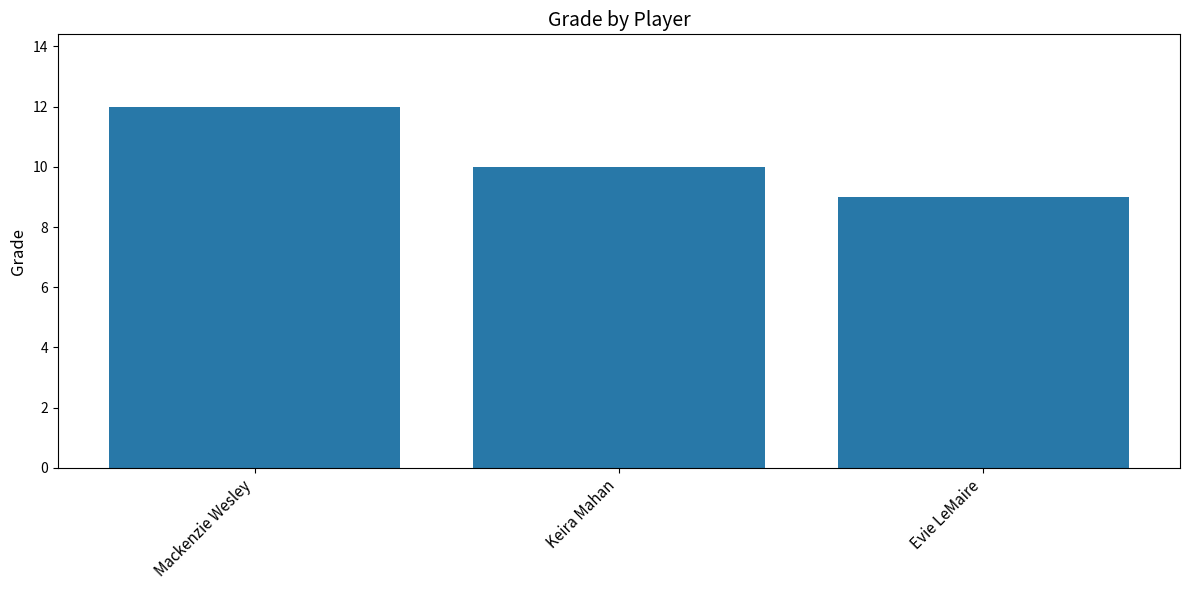

What is the approximate value at Mackenzie Wesley?

12